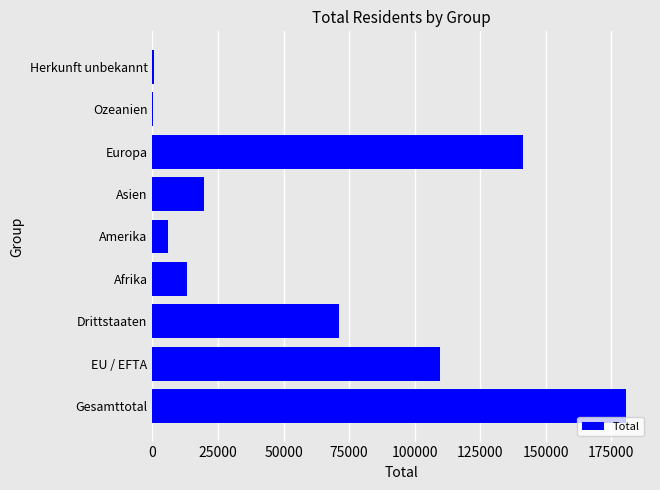

What is the change in value from Drittstaaten to Asien?

-51430